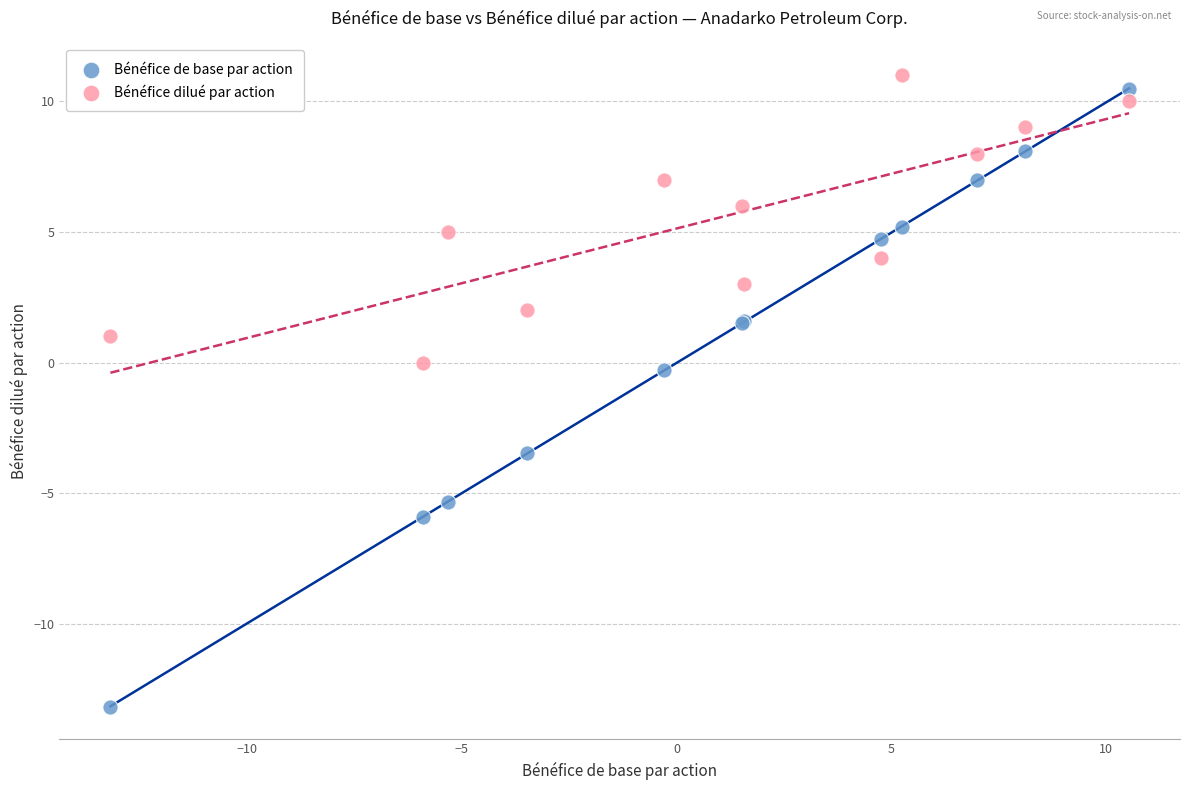

Which series reaches the maximum Y coordinate?

Bénéfice dilué par action